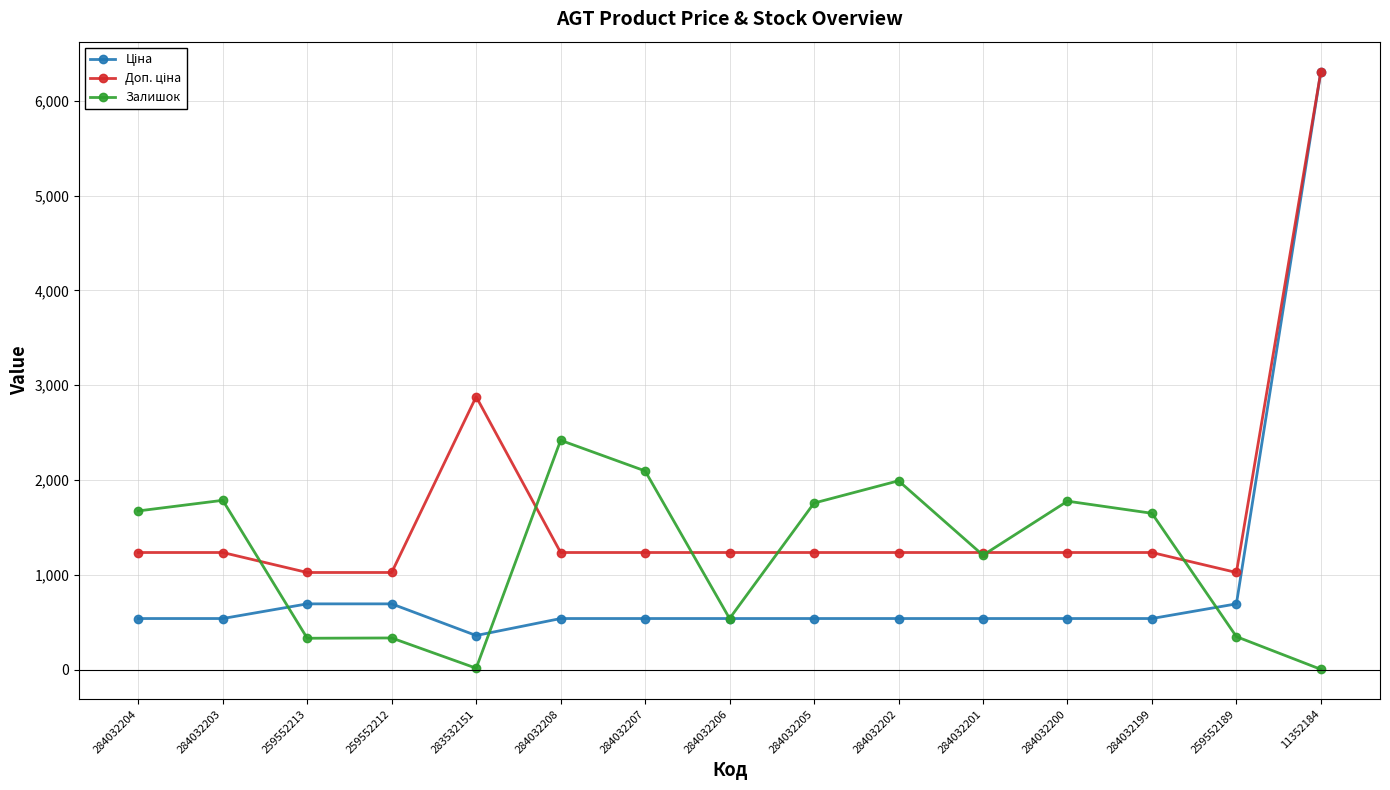

Between 284032201 and 259552189, which series saw the biggest shift?

Залишок